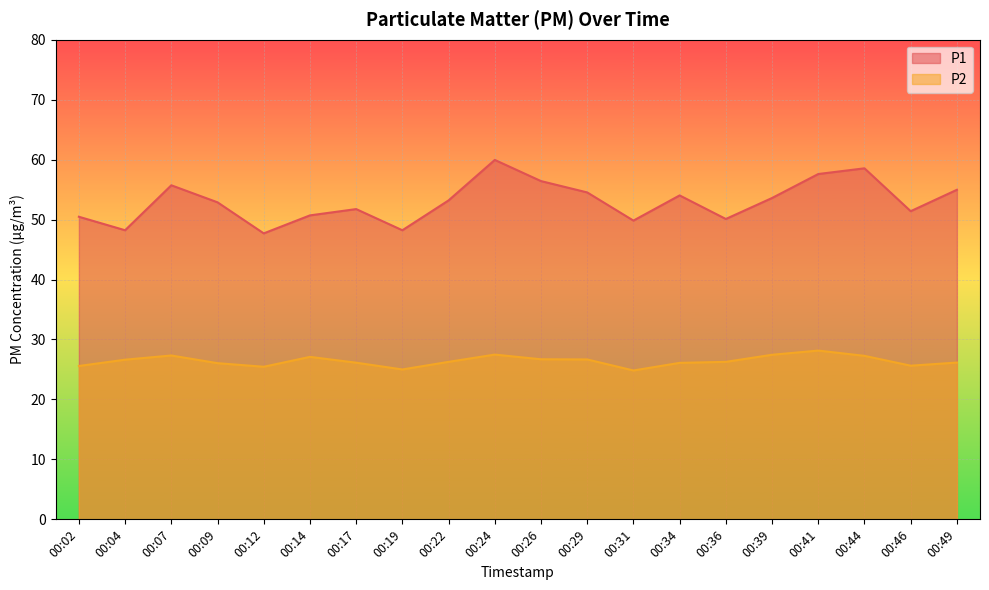

Rank the categories by P2 value from highest to lowest.

00:41, 00:24, 00:39, 00:07, 00:44, 00:14, 00:26, 00:29, 00:04, 00:22, 00:36, 00:49, 00:17, 00:34, 00:09, 00:46, 00:02, 00:12, 00:19, 00:31